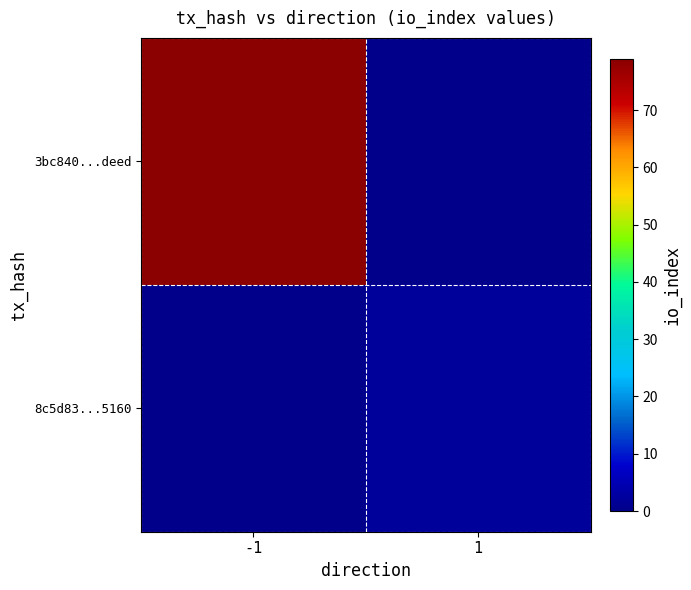

Reading left to right, what are all the values shown in this chart?

3bc840...deed: -1=79	1=0
8c5d83...5160: -1=0	1=2